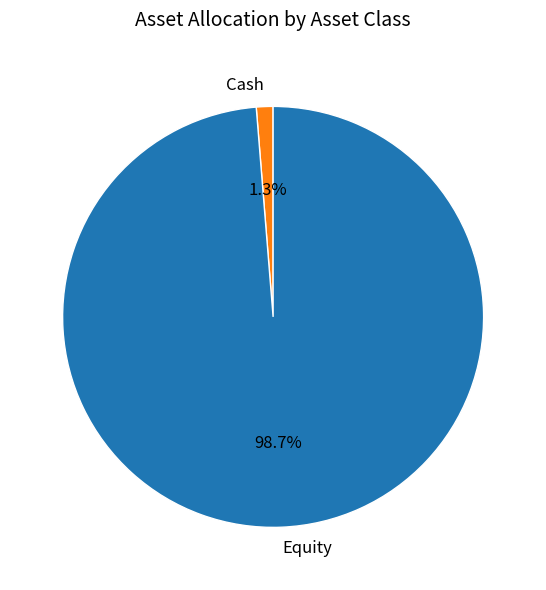

Which has a higher value, Cash or Equity?

Equity